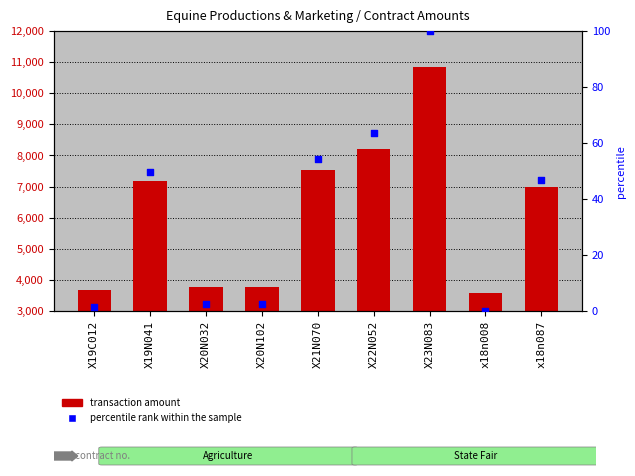

Which series contains the highest Y value?

Transaction Amount